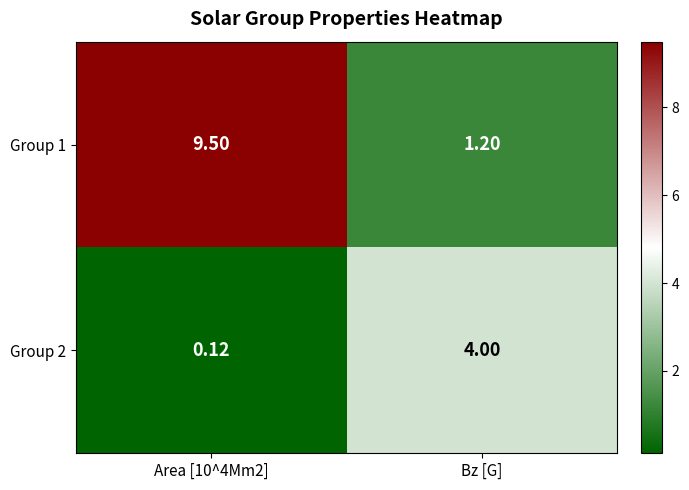

Where is Group 1 nearest to the value 5?

Bz [G]